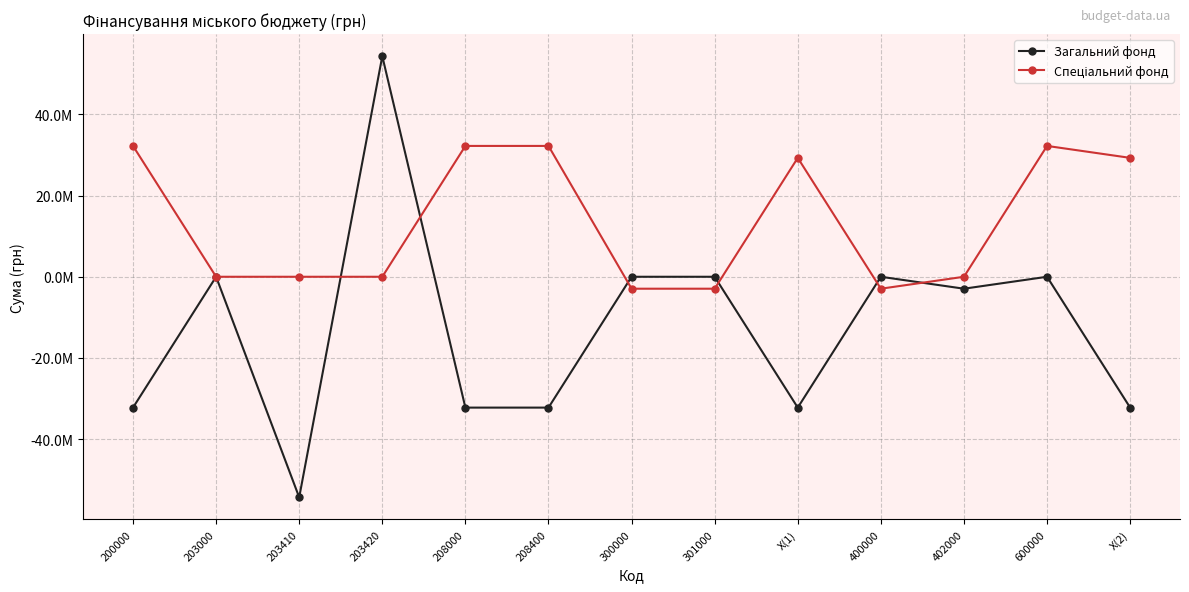

What is the label of the 4th point from the left?

203420